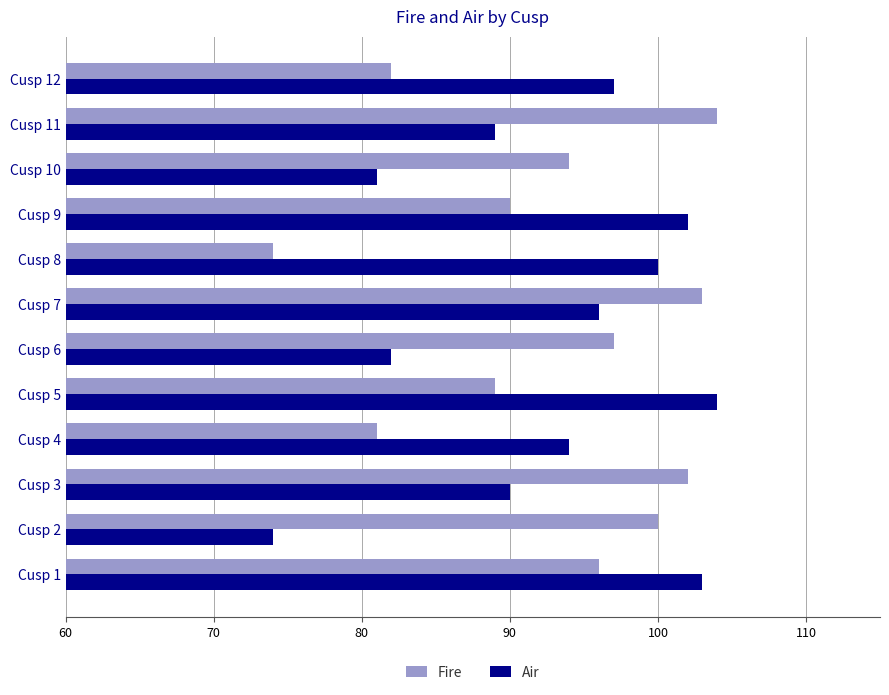

The value of Air at Cusp 3 is 28. True or false?

False